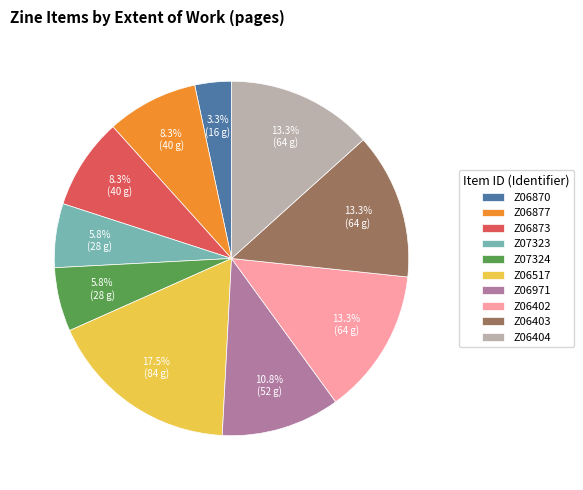

What percentage is the Z07323 slice, to the nearest percent?

6%